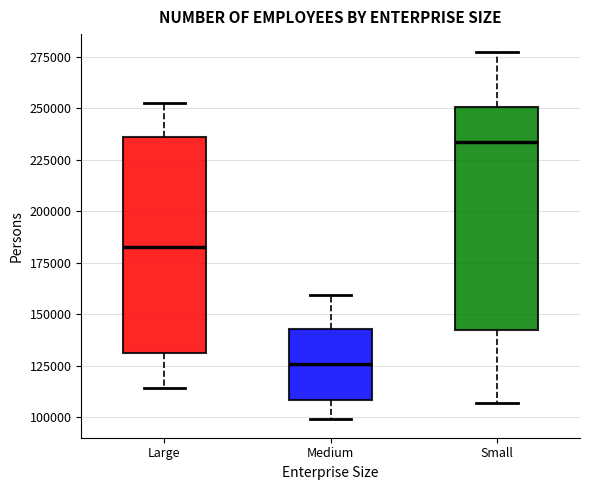

Reading left to right, transcribe this box plot: for each box, give where its median line is, the range the box spans, and where its two whiskers end, as read against the y-axis. The values are not printed on the chart, so give them approximately, as read against the axis.

Large: median 180000, box 130000 to 235000, whiskers 115000 to 250000
Medium: median 125000, box 110000 to 145000, whiskers 100000 to 160000
Small: median 235000, box 140000 to 250000, whiskers 105000 to 275000